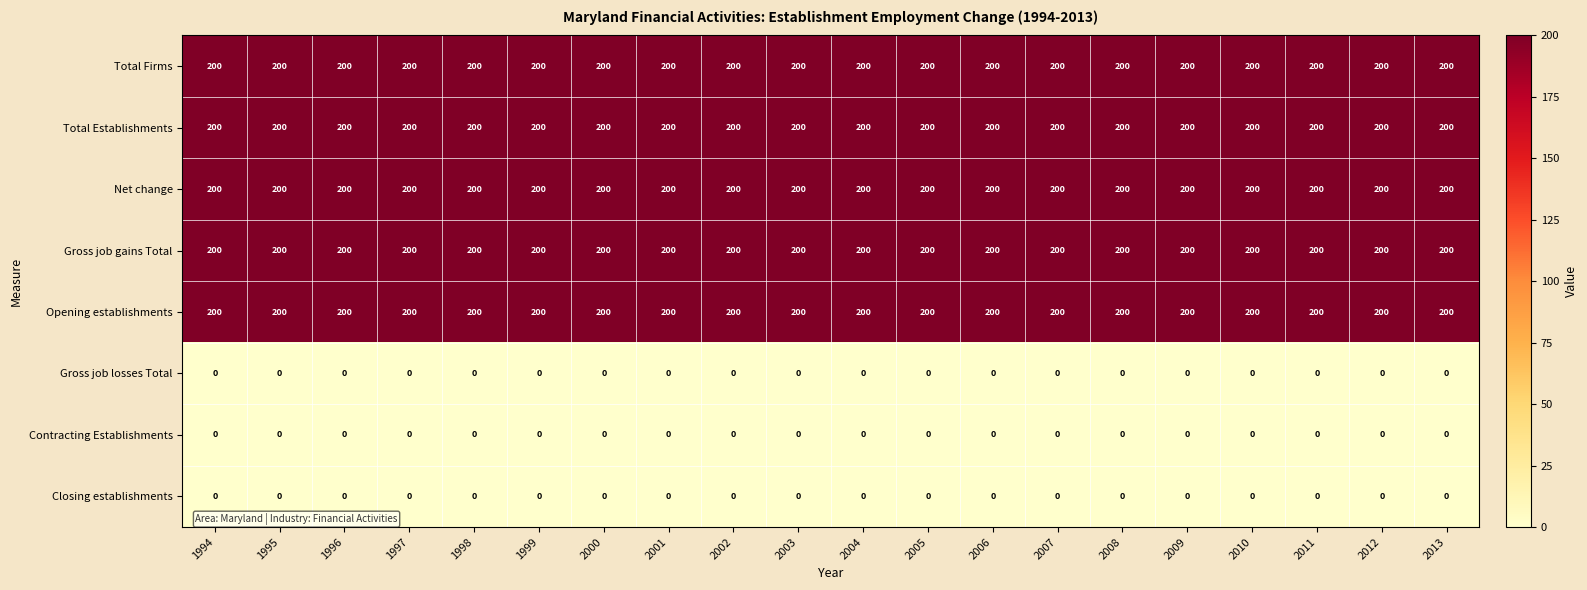

What is the sum of all Net change values?

4000